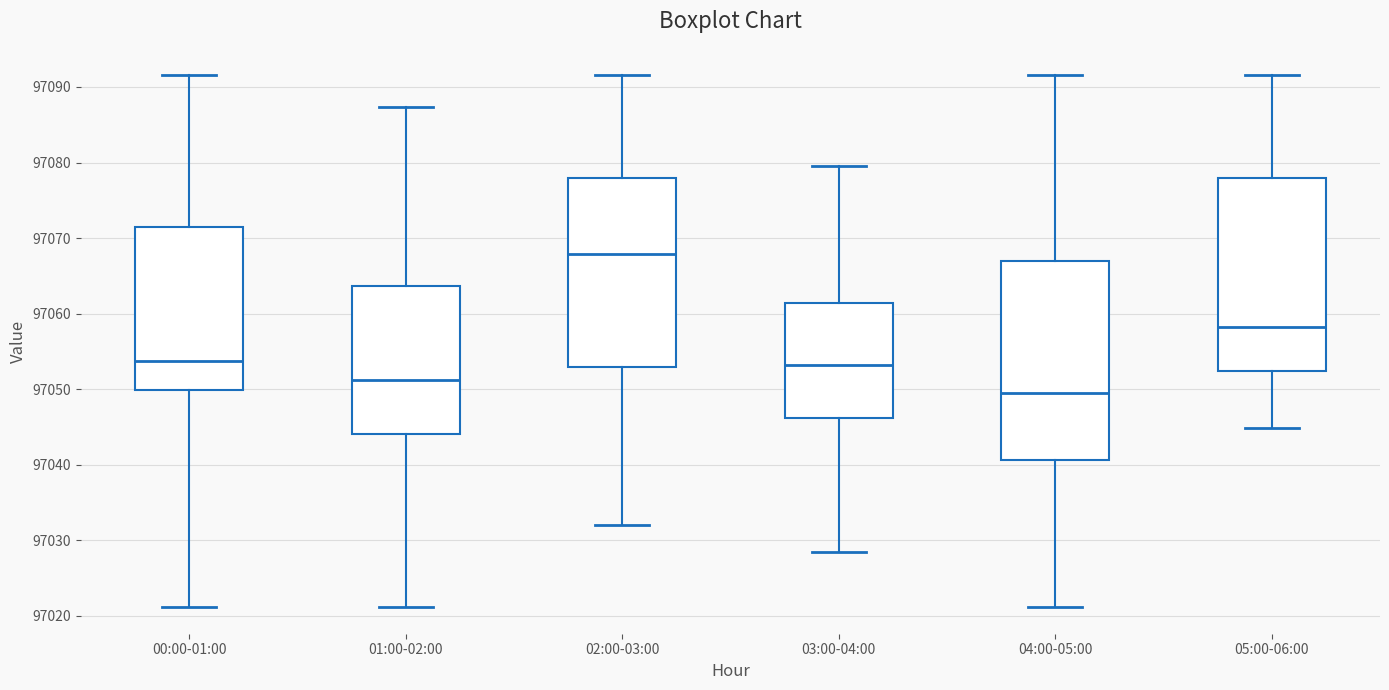

Reading left to right, read every box against the y-axis: the position of its median line, the range the box covers, and the ends of its whiskers. The values are not printed on the chart, so give them approximately, as read against the axis.

00:00-01:00: median 97054, box 97050 to 97071, whiskers 97021 to 97092
01:00-02:00: median 97051, box 97044 to 97064, whiskers 97021 to 97087
02:00-03:00: median 97068, box 97053 to 97078, whiskers 97032 to 97092
03:00-04:00: median 97053, box 97046 to 97061, whiskers 97028 to 97080
04:00-05:00: median 97049, box 97041 to 97067, whiskers 97021 to 97092
05:00-06:00: median 97058, box 97052 to 97078, whiskers 97045 to 97092